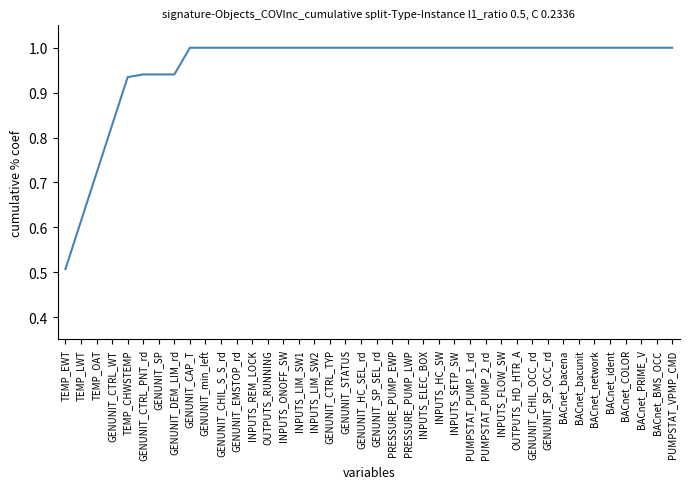

What is the sum of all values?

38.4